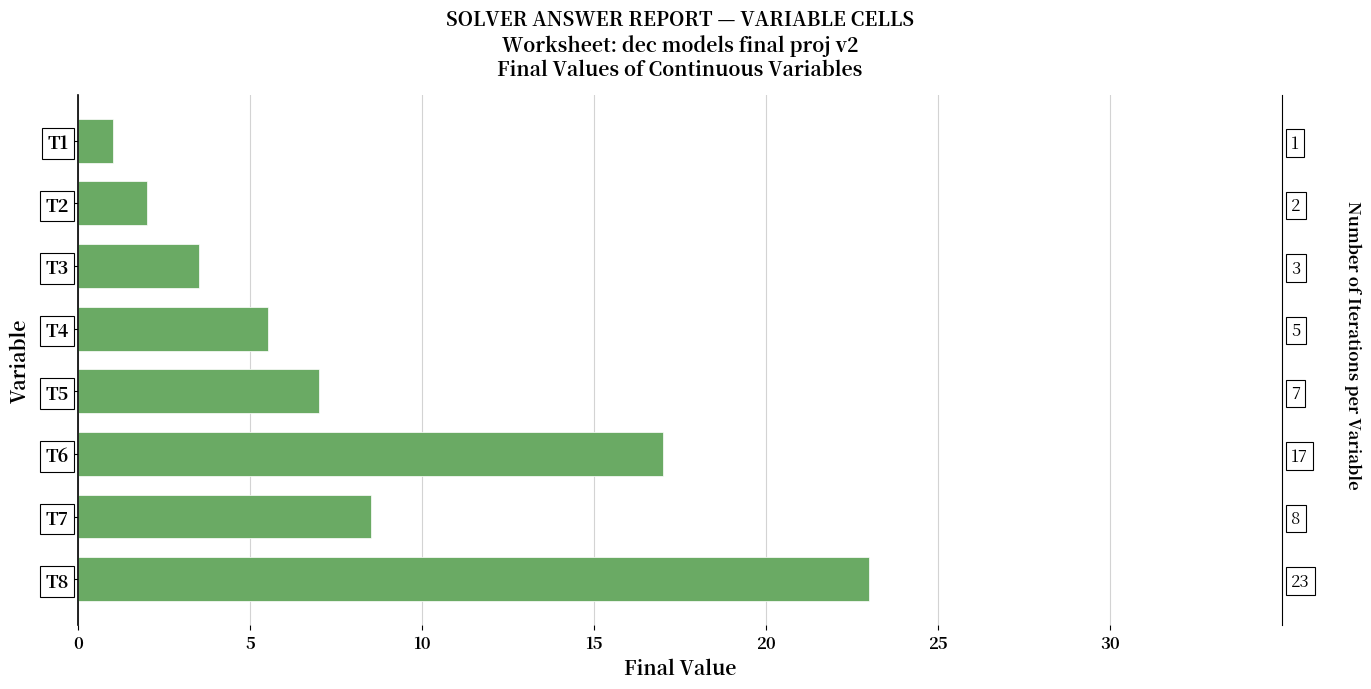

Approximately how many times larger is the value at T7 compared to T2?

4.2